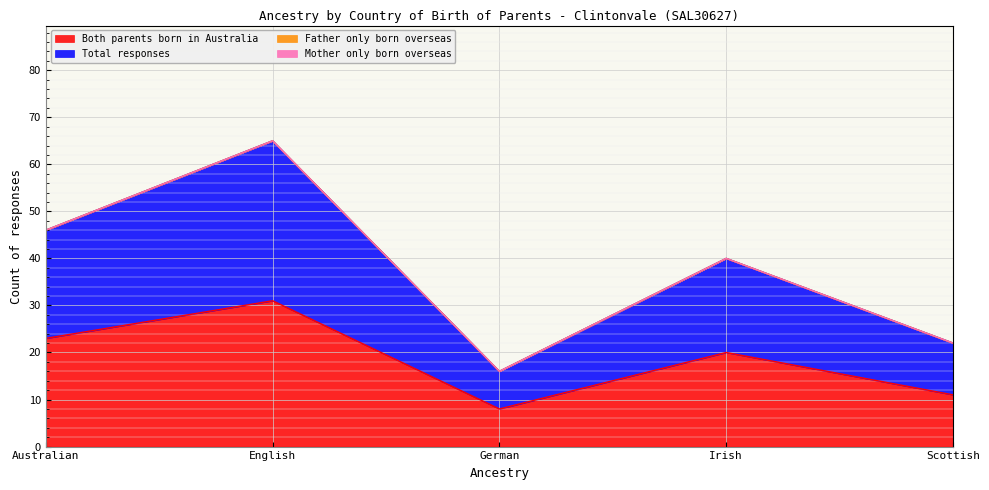

Which series has the widest spread of values?

Total responses